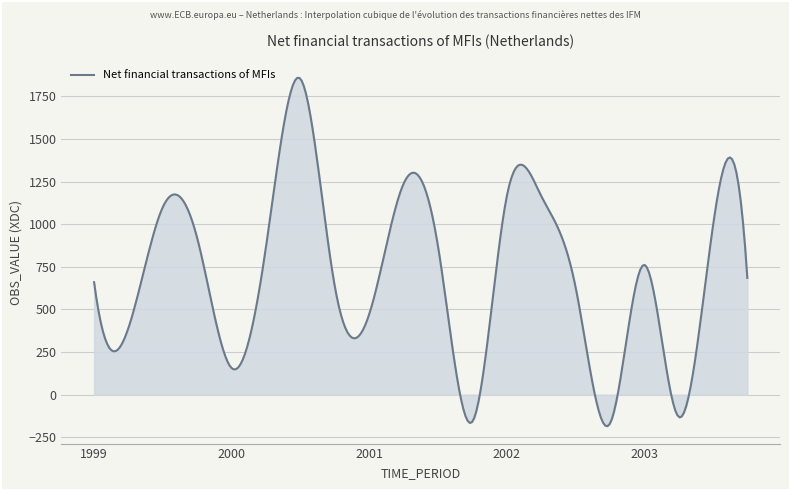

What is the minimum value shown in the chart?

-184.9